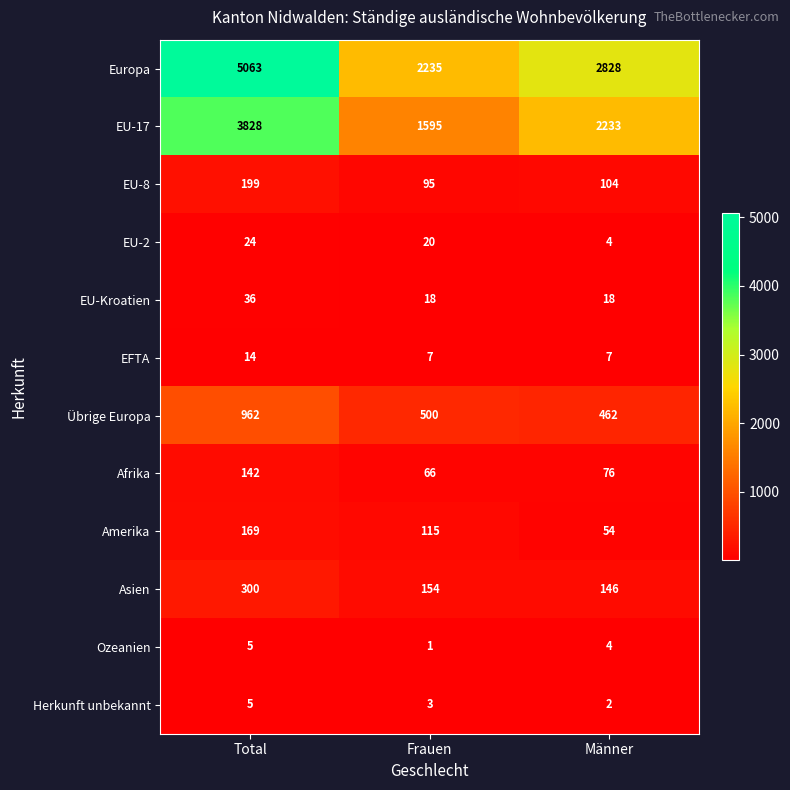

At which label does Amerika reach its peak?

Total